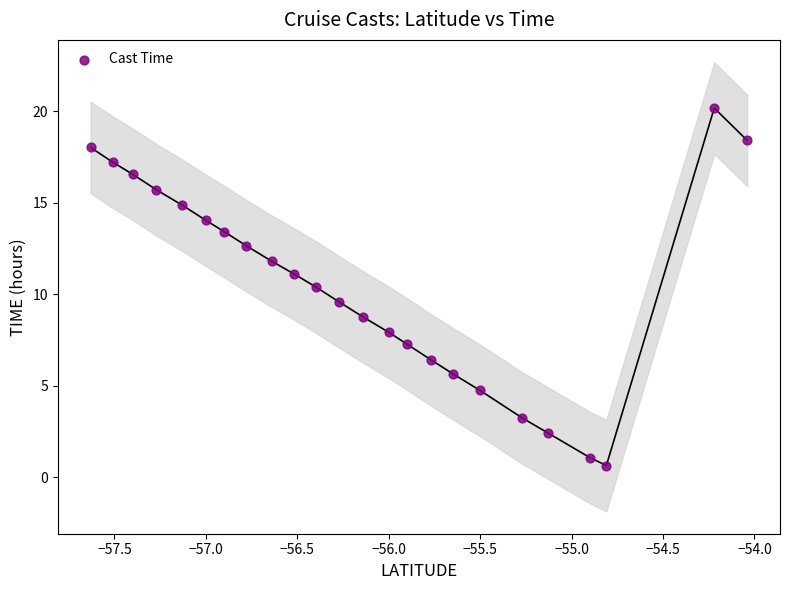

What is the range of X values (max minus min)?

3.6